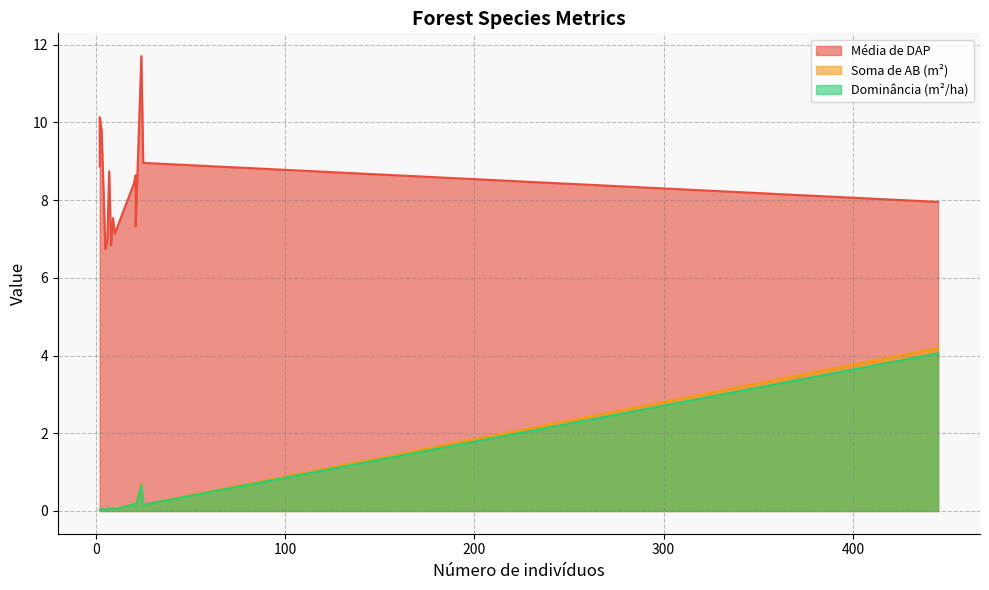

Does the chart have visible grid lines?

Yes